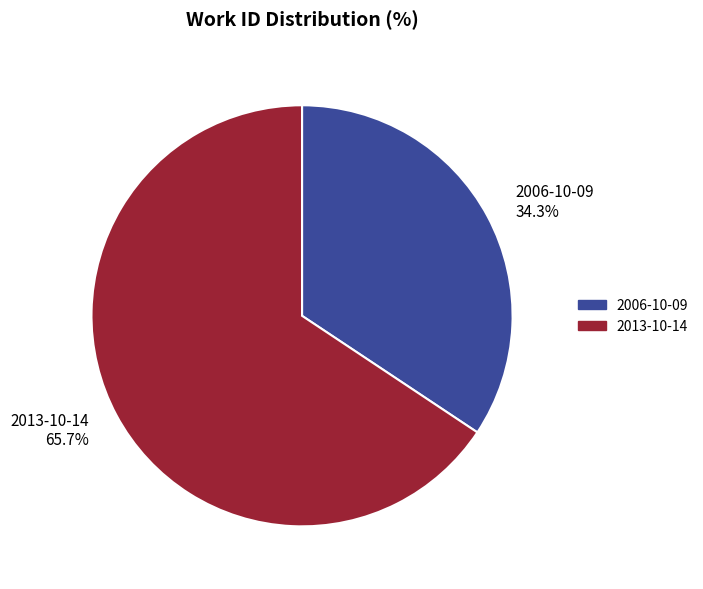

How many segments does this pie chart have?

2